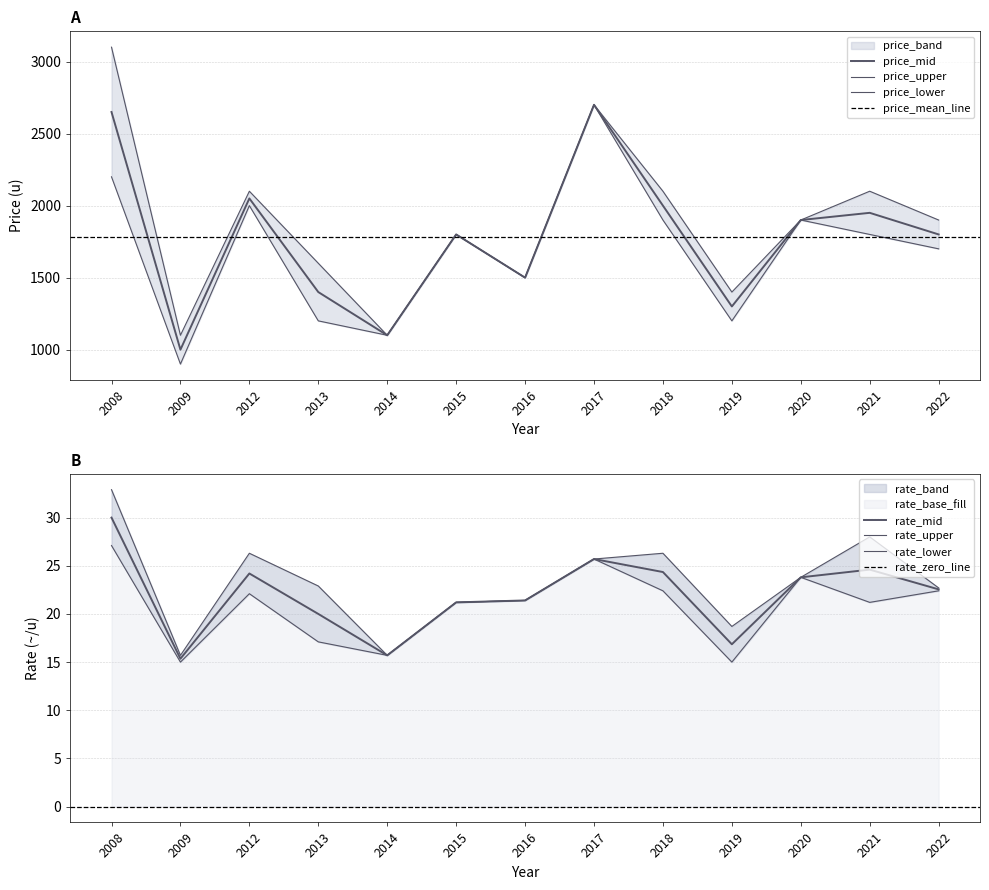

Read the price_lower value at 2008.

2200.0